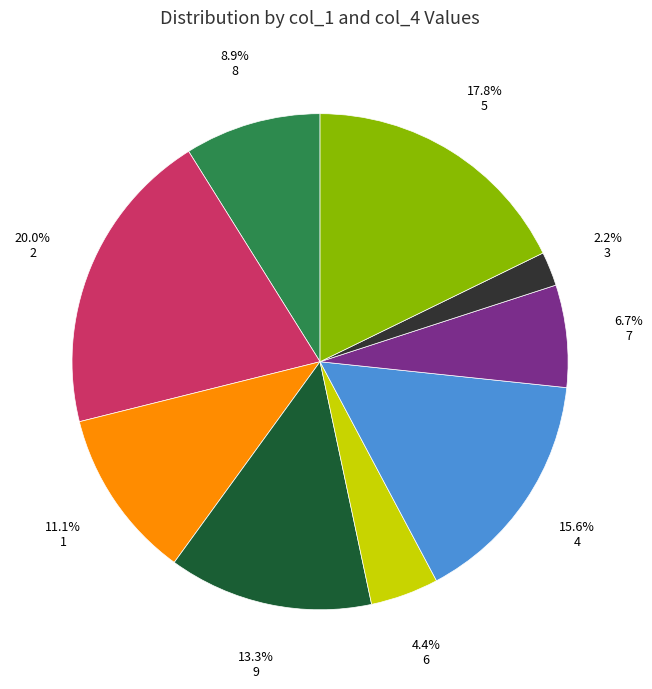

Is the sum of 8 and 9 greater than half?

No